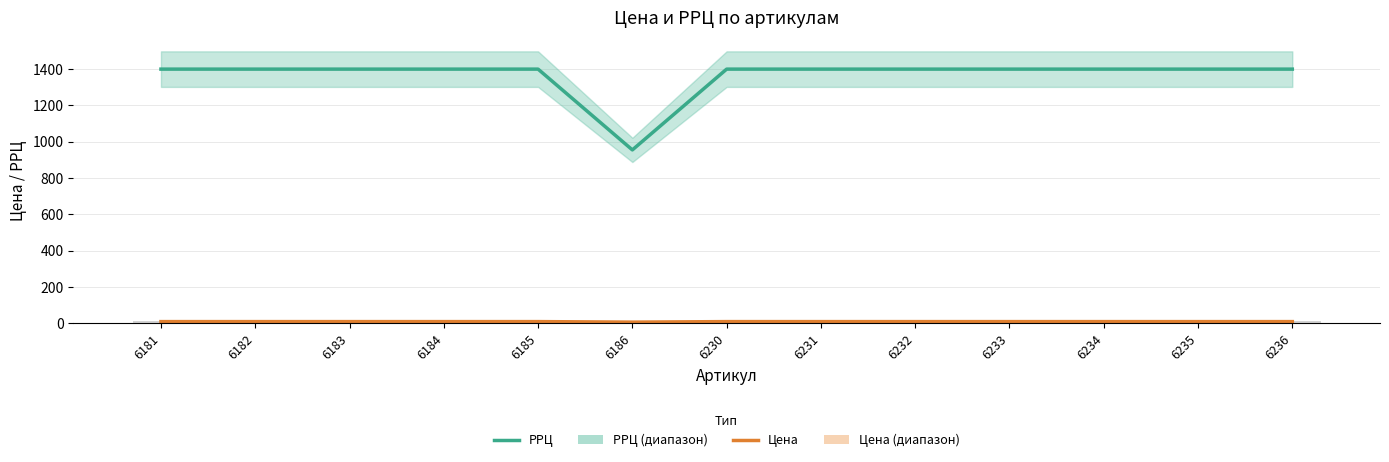

What is the difference between the maximum and minimum values in the РРЦ series?

445.0